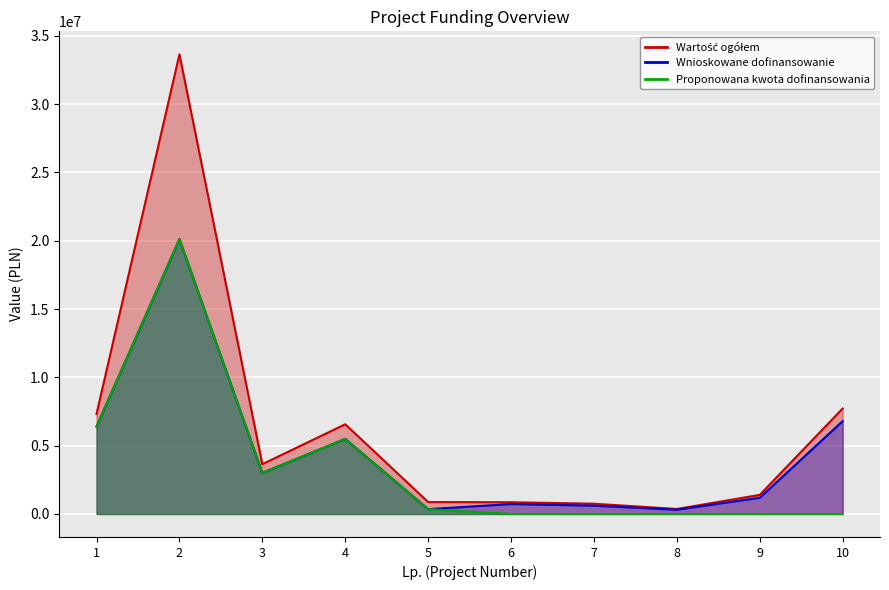

At which category is the sum across all series the highest?

2